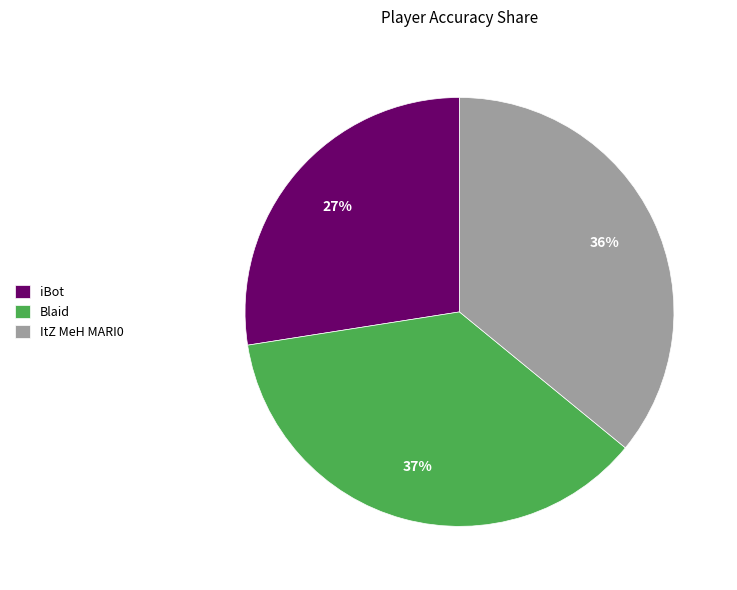

To the nearest percent, what is the combined percentage of Blaid and ItZ MeH MARI0?

73%